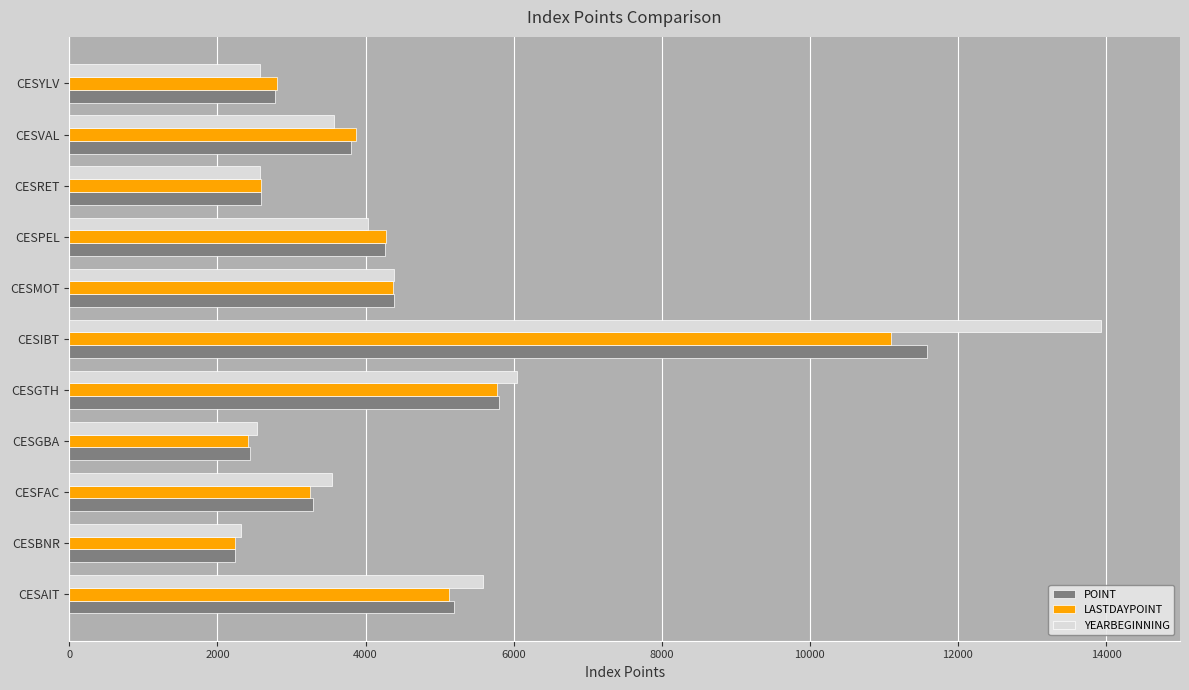

What is the average value of the POINT series?

4395.7